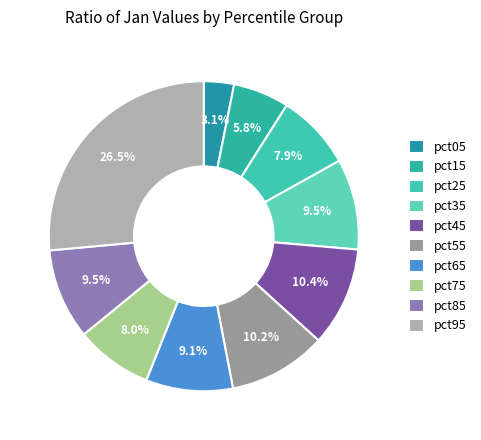

Count the number of slices in the pie.

10